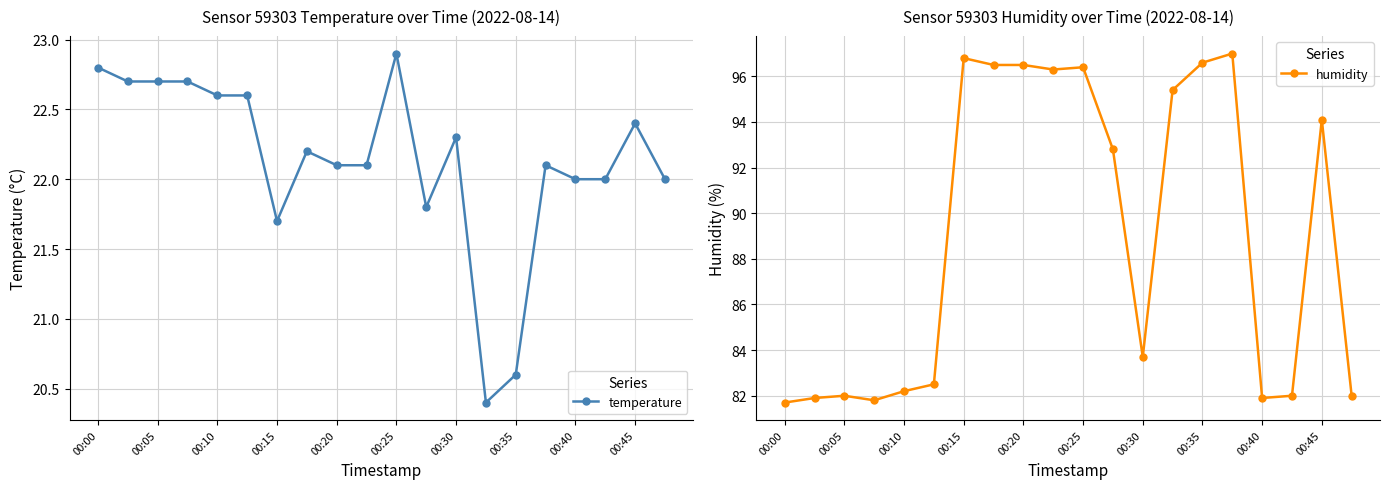

What is the maximum value for temperature?

22.9